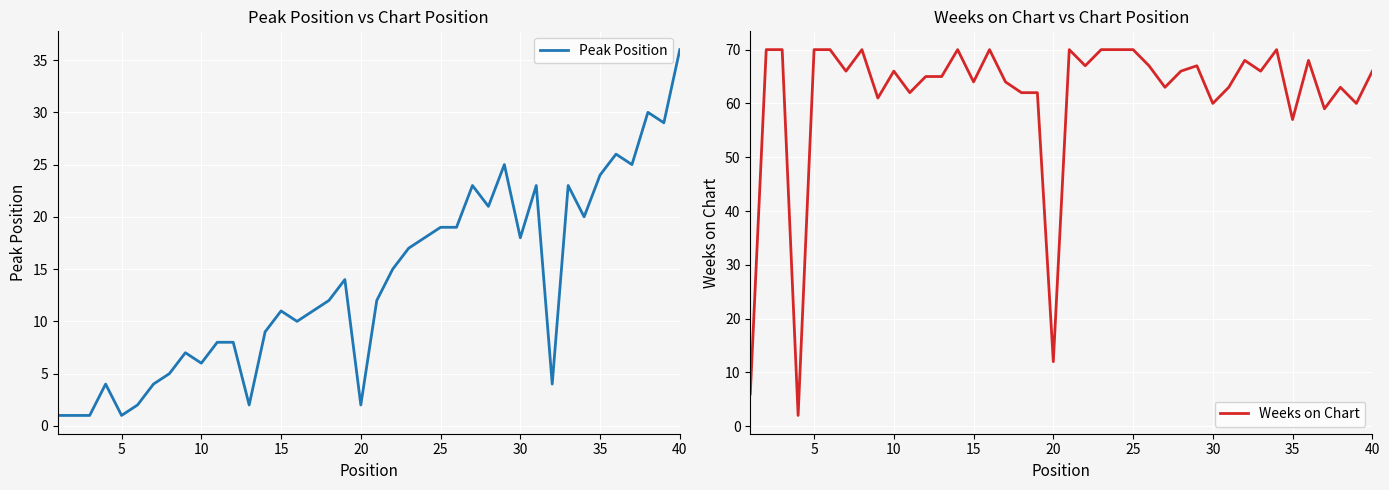

What is the average value of the Peak Position series?

14